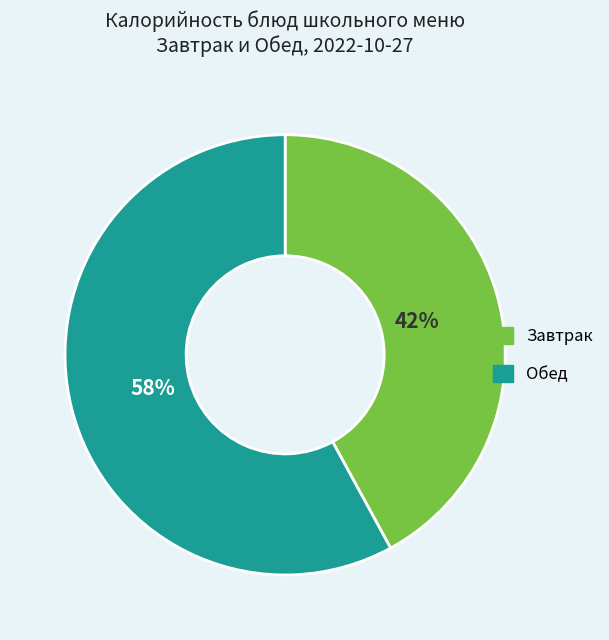

Count the number of slices in the pie.

2